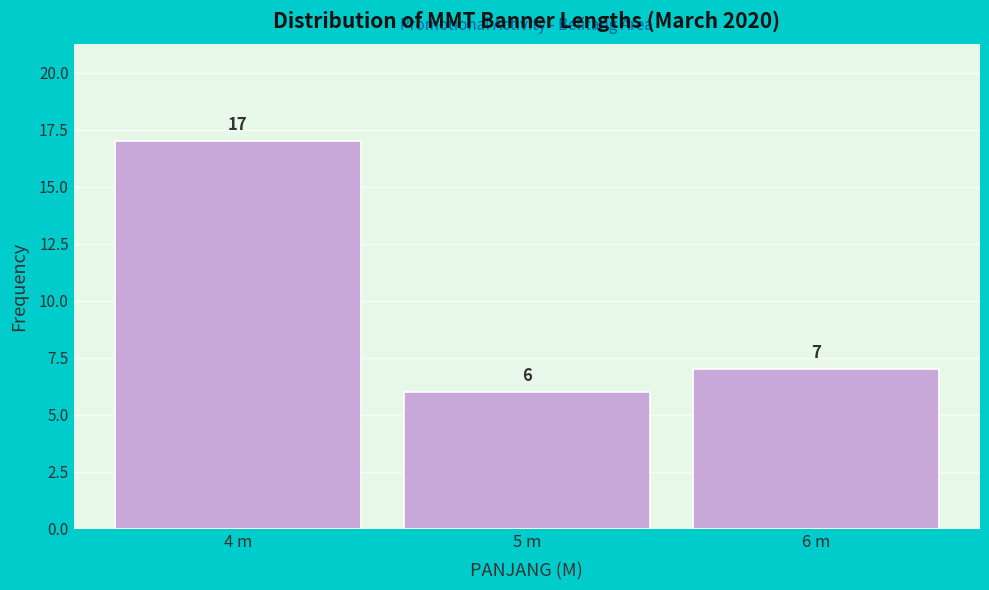

Reading left to right, what are all the values shown in this chart?

4 m=17	5 m=6	6 m=7